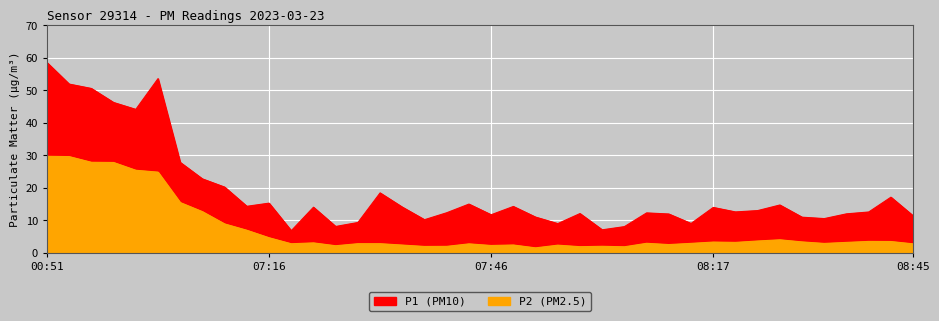

Between 07:46 and 08:35, which is larger?

08:35